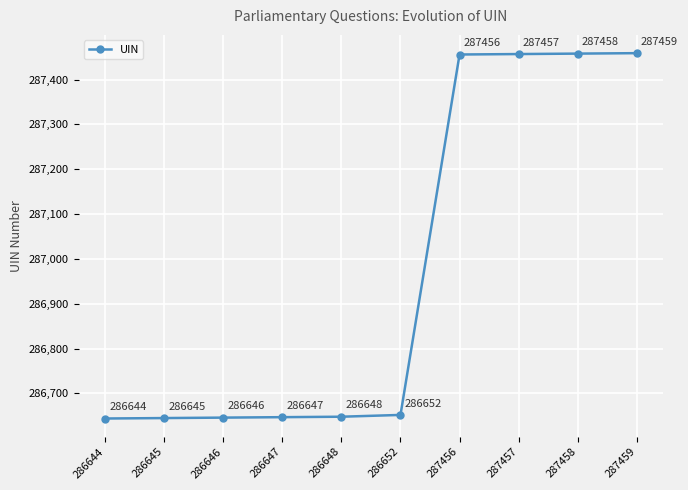

What is the value of the 8th point from the left?

287457